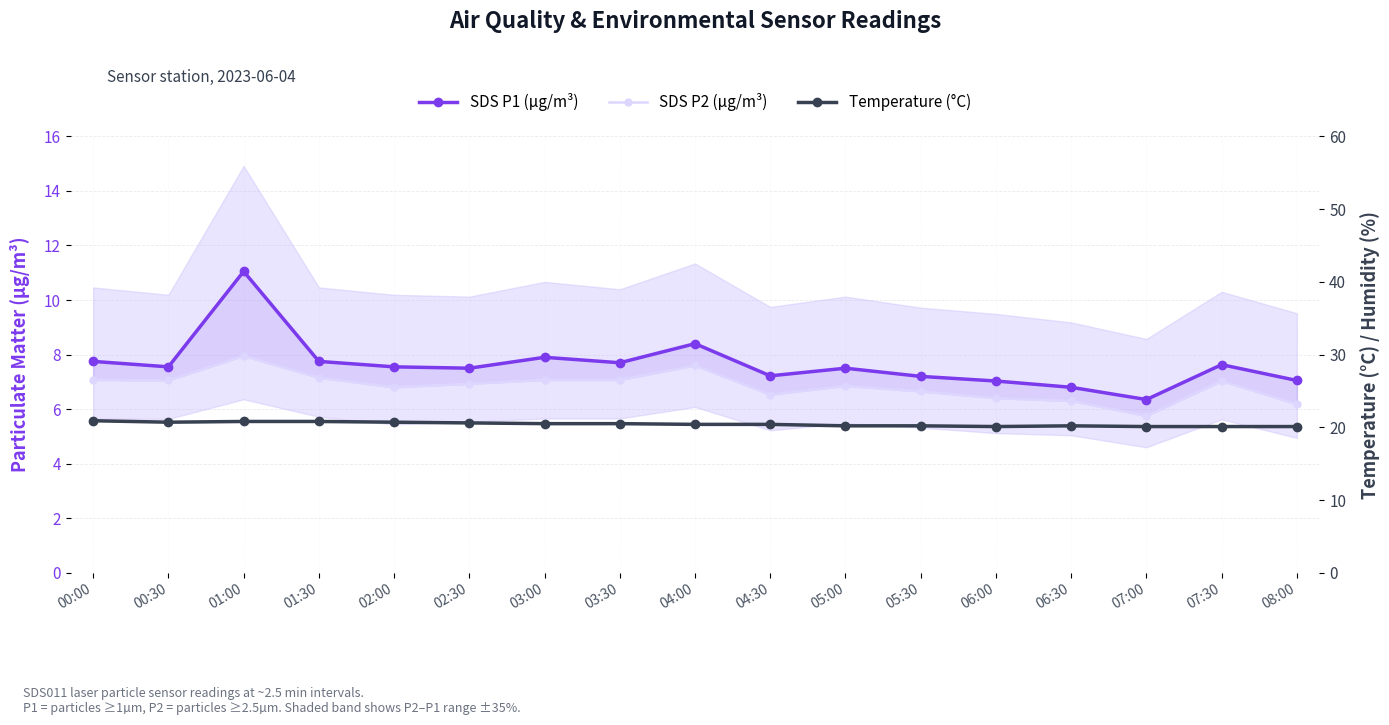

What is the spread (max minus min) of values at 02:30?

13.7